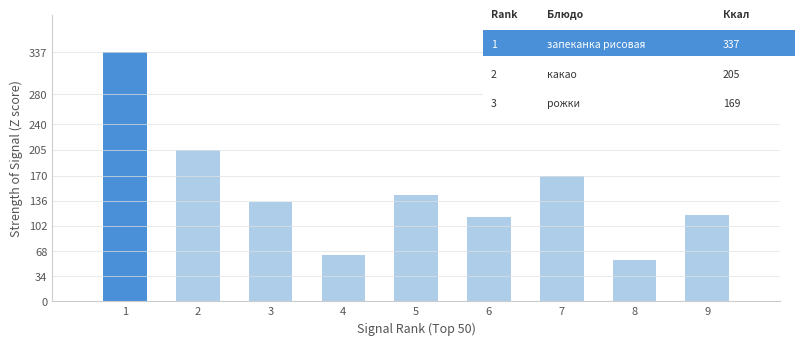

True or false: the data shows 169 at рожки.

True